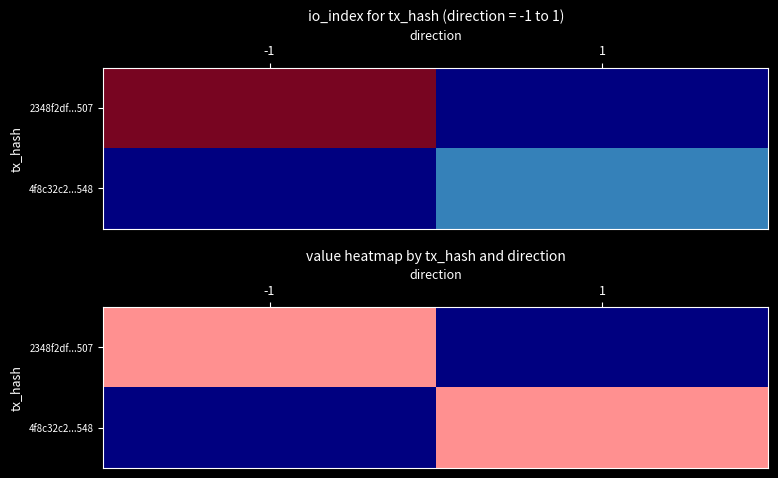

Which has a higher value, io_index or direction?

io_index